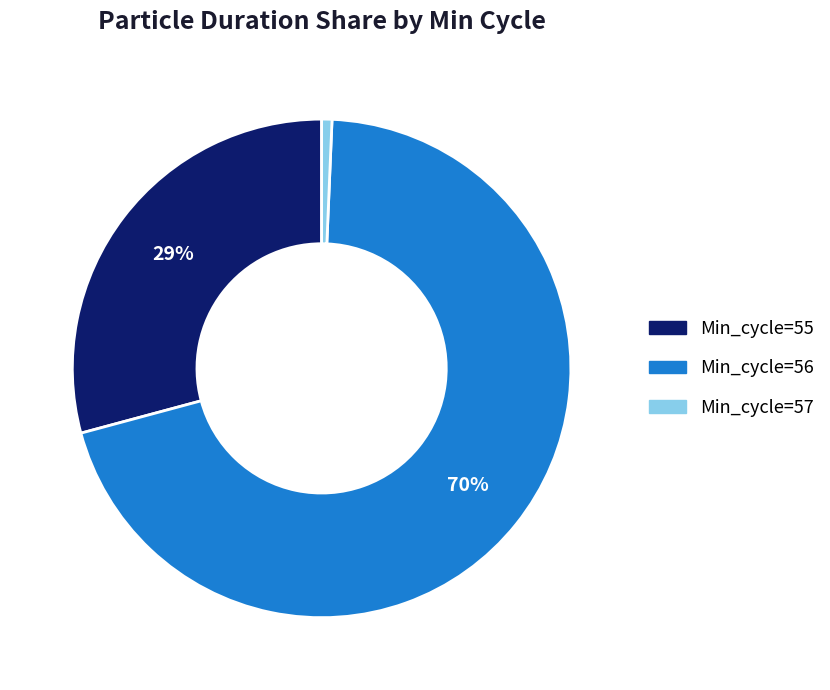

To the nearest percent, what is the difference between the largest and smallest slice percentages?

69%